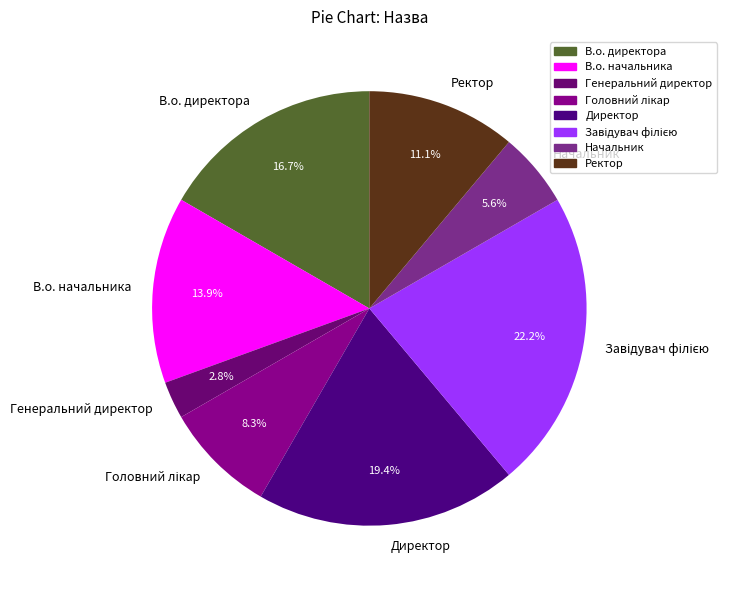

Does any single category account for the majority?

No